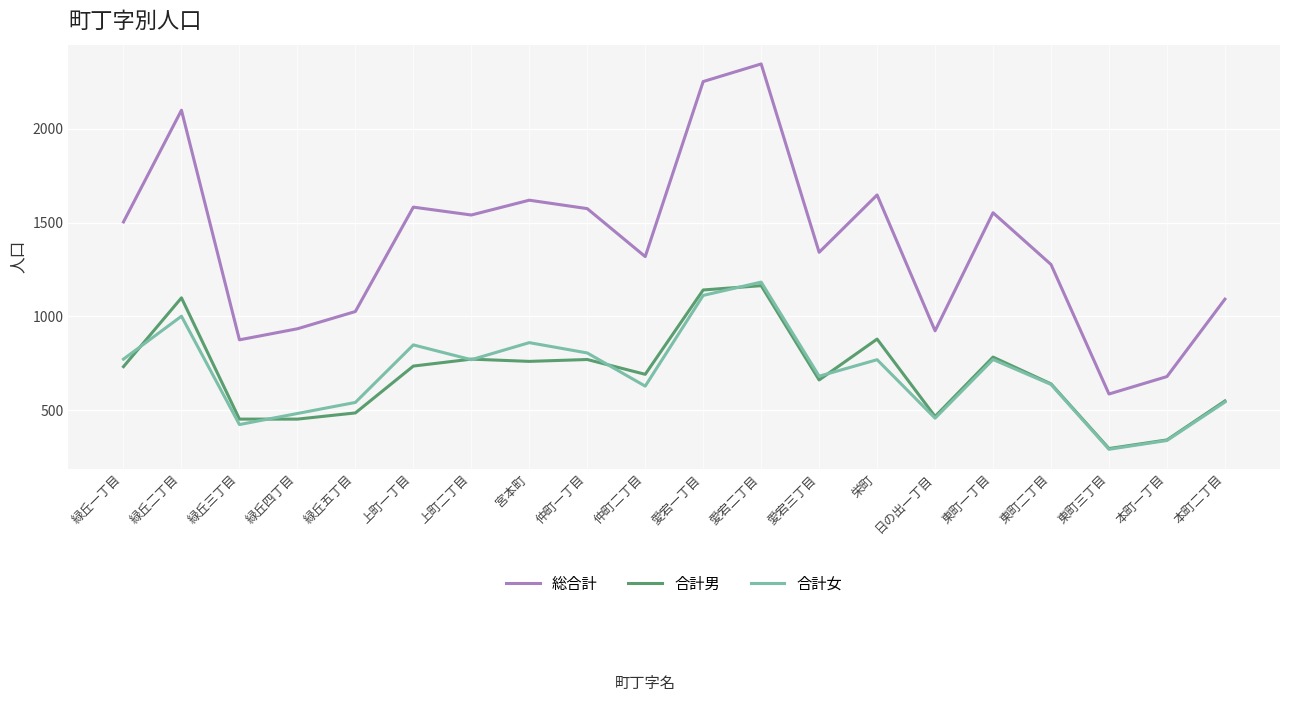

Which series has the largest total across all categories?

総合計